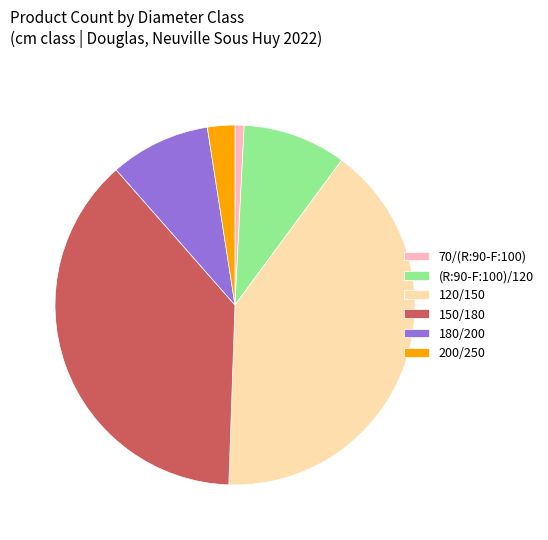

Is there a majority slice in this chart?

No